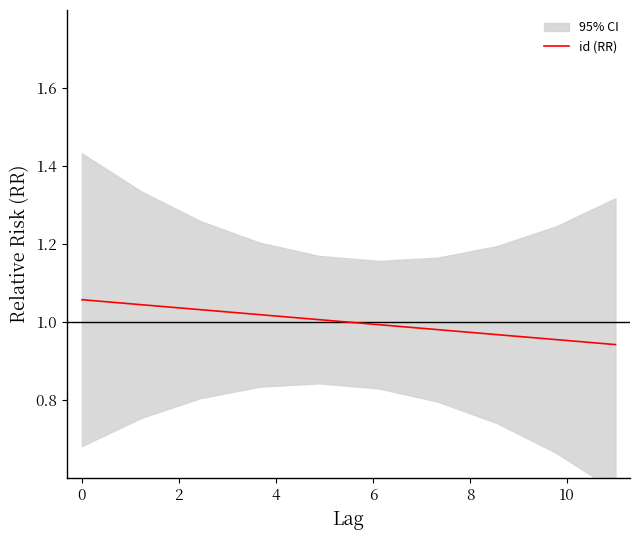

Reading left to right, what are all the values shown in this chart?

1.1	1.0	1.0	1.0	1.0	1.0	1.0	1.0	1.0	0.9